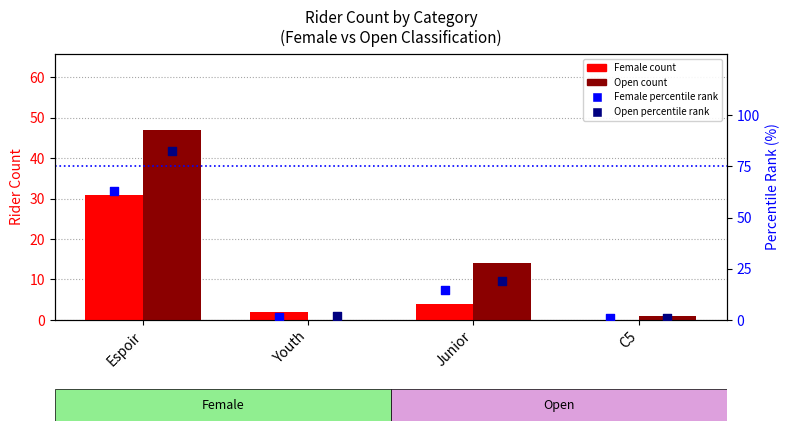

What is the total value across all series at Youth?

5.7